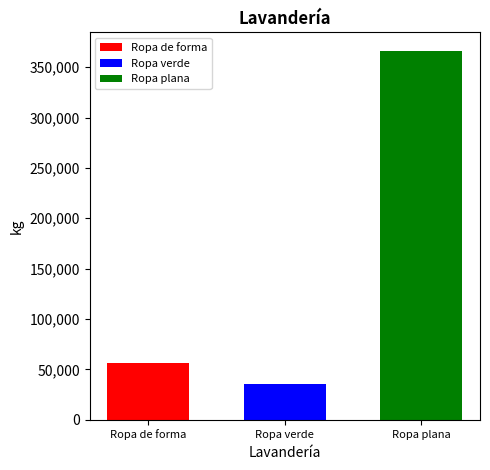

What is the minimum value shown in the chart?

35937.9